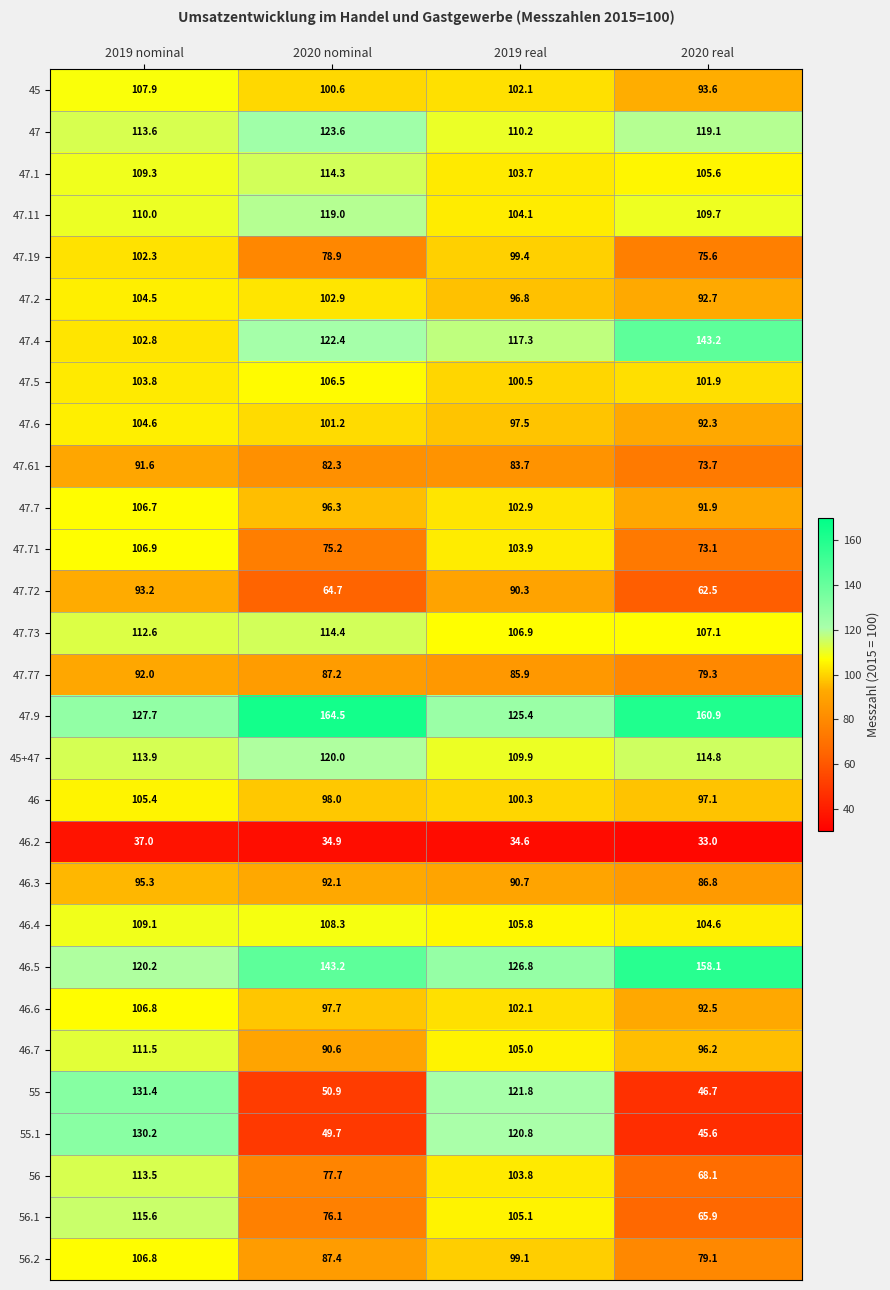

The 45 series shows 35.0 at 2020 nominal. True or false?

False